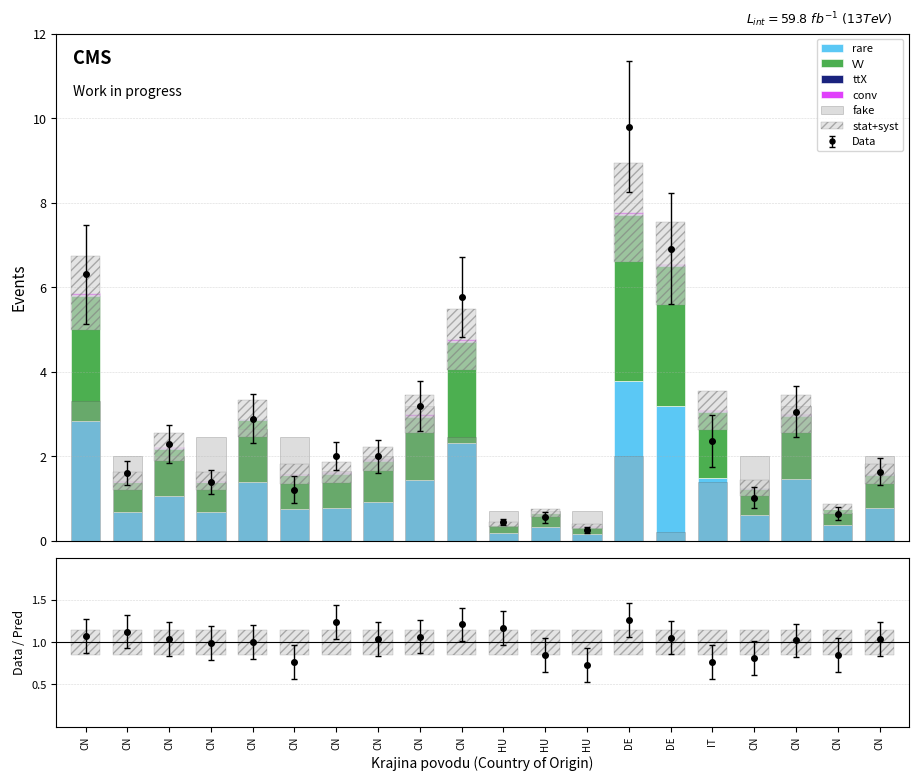

How many bars are there in each group?

6